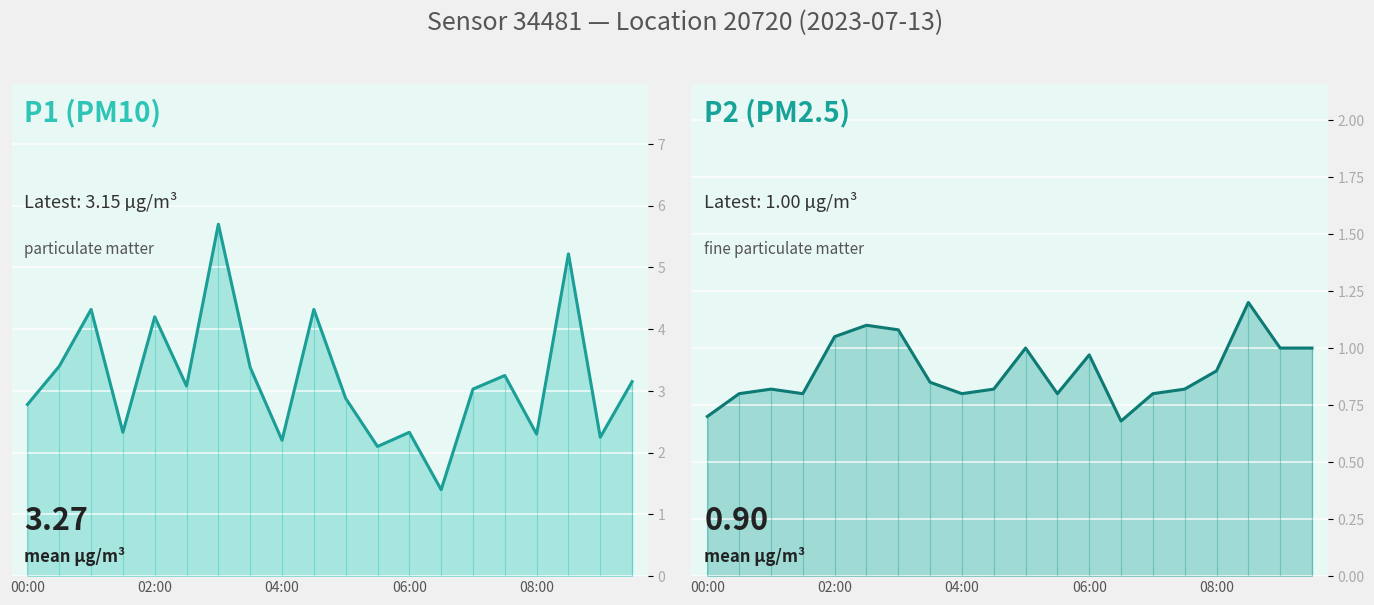

True or false: P2 has more than 1 interior local peaks.

True